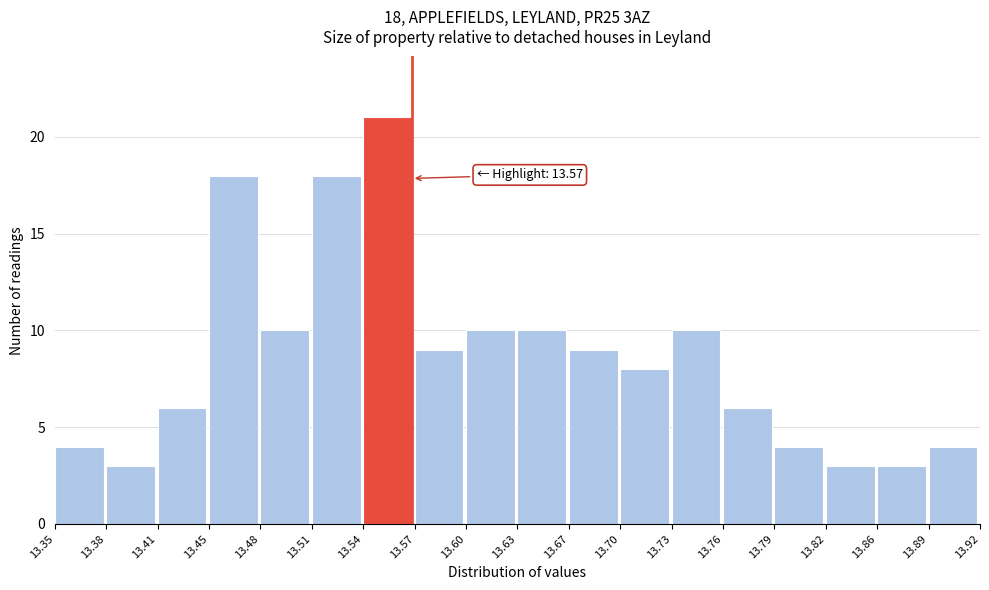

Which range on the x-axis has the tallest bar?

13.54 to 13.57